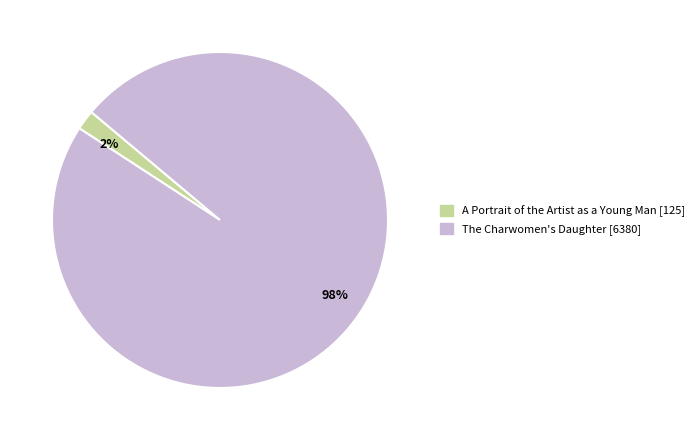

To the nearest percent, what portion does 2% represent?

2%